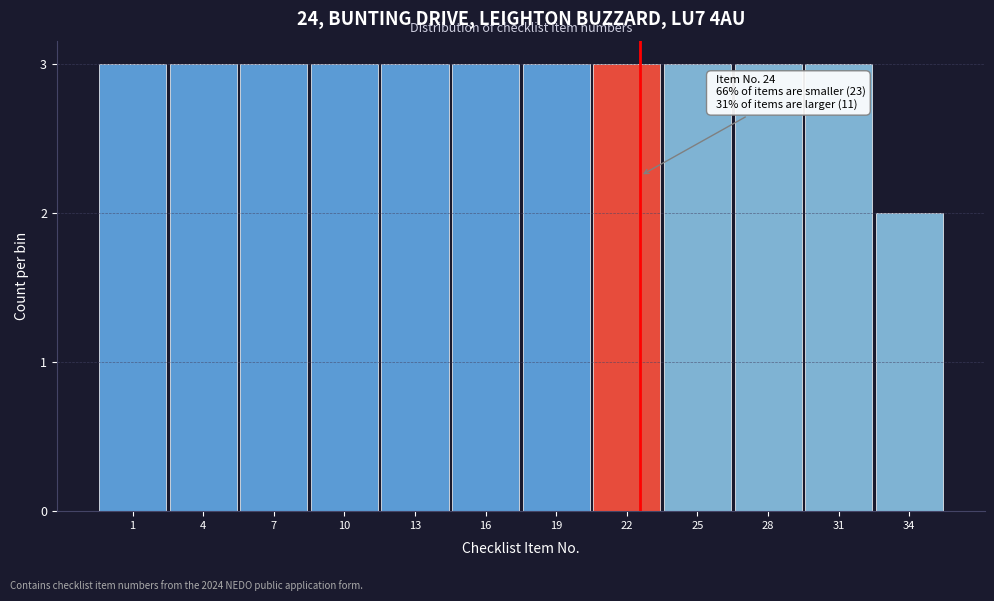

Reading right to left, what are all the values shown in this chart?

2	3	3	3	3	3	3	3	3	3	3	3